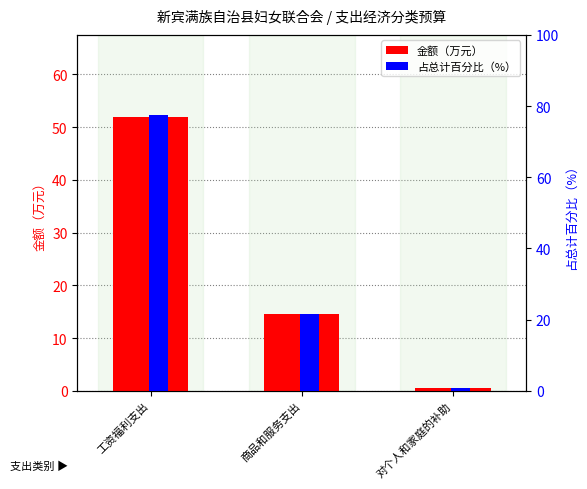

Which label corresponds to the smallest value in the chart?

对个人和家庭的补助